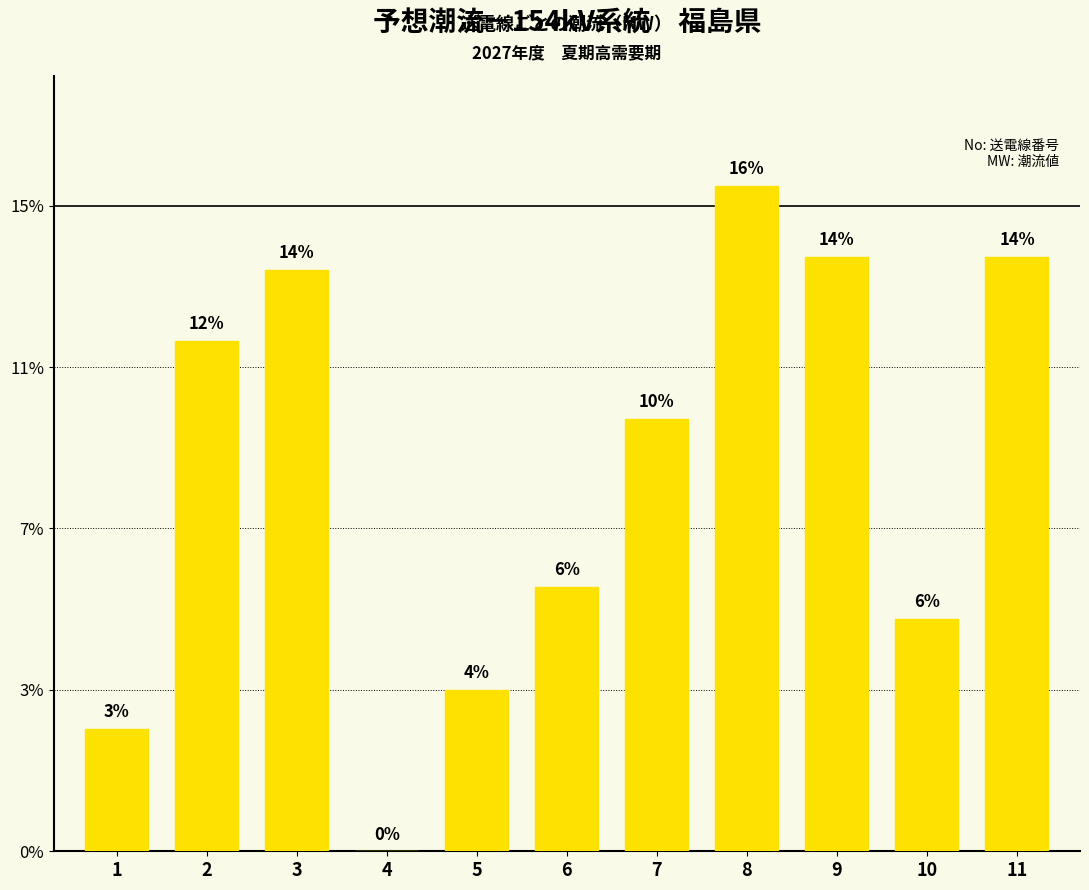

Reading right to left, what are all the values shown in this chart?

92	36	92	103	67	41	25	0	90	79	19